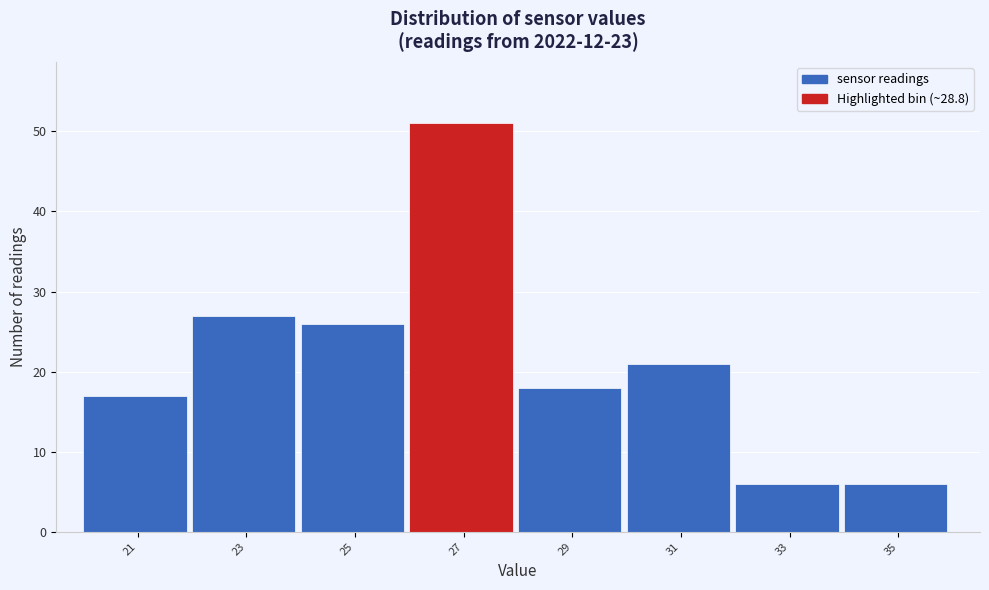

Reading left to right, what are all the values shown in this chart?

21=17	23=27	25=26	27=51	29=18	31=21	33=6	35=6